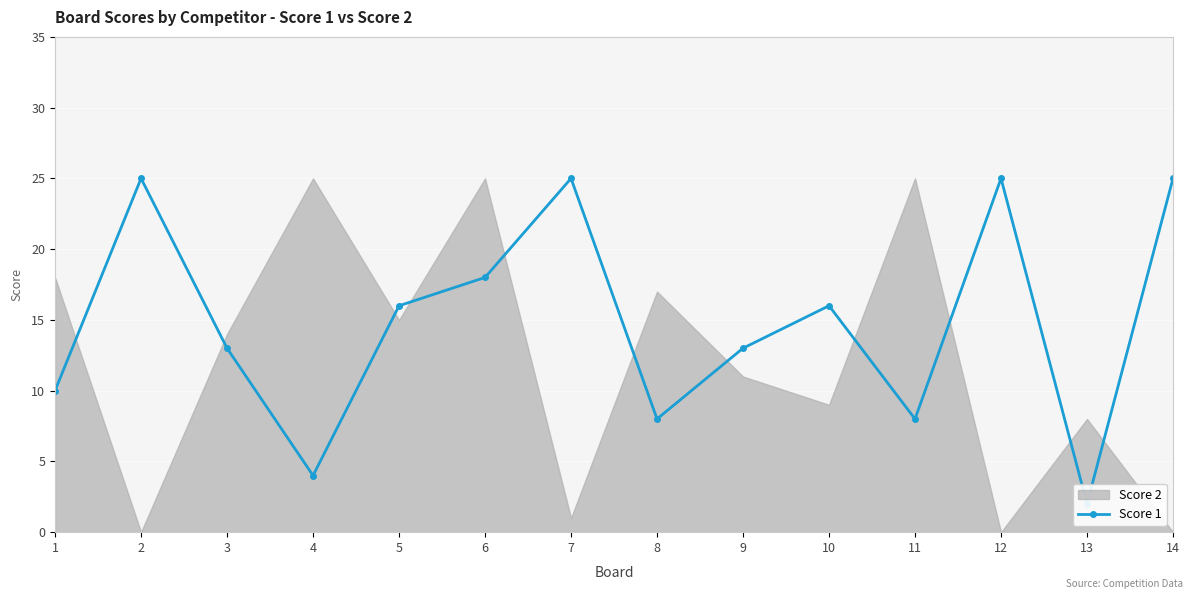

Is it true that the value at 13 is 2?

True